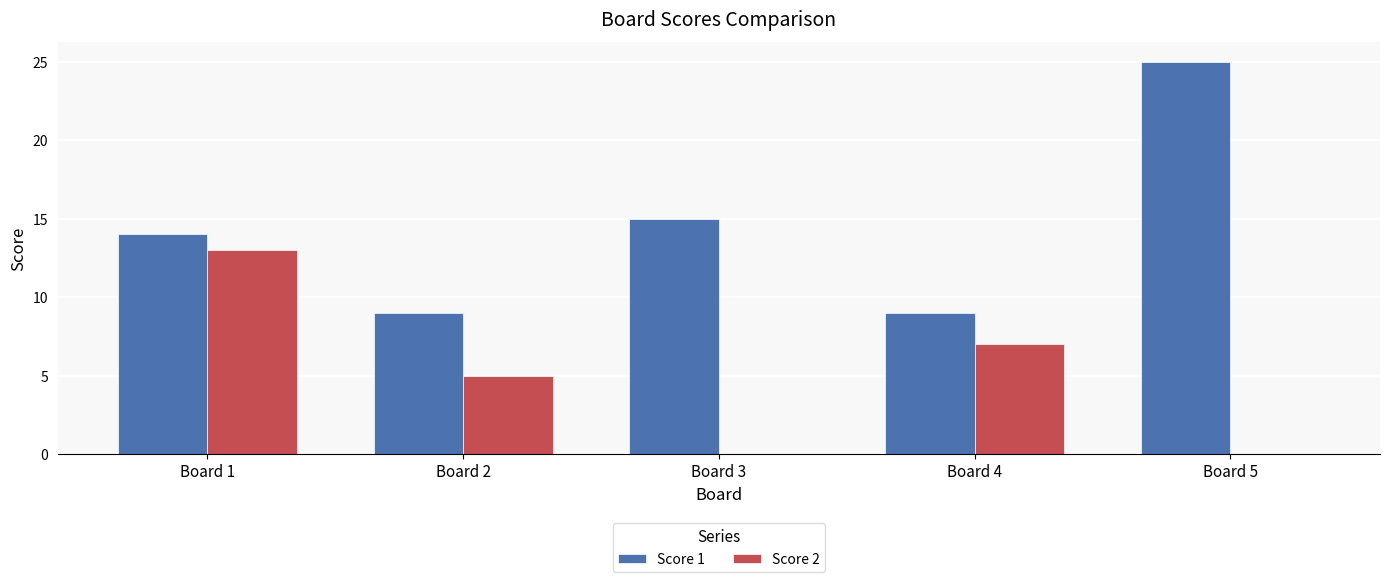

Between Board 2 and Board 4, which series saw the biggest shift?

Score 2